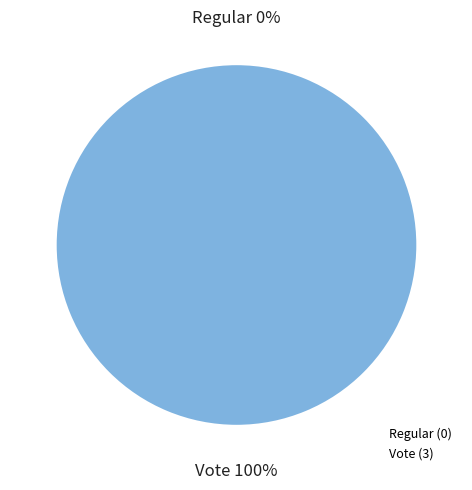

Is there any slice that represents more than half of the pie?

Yes